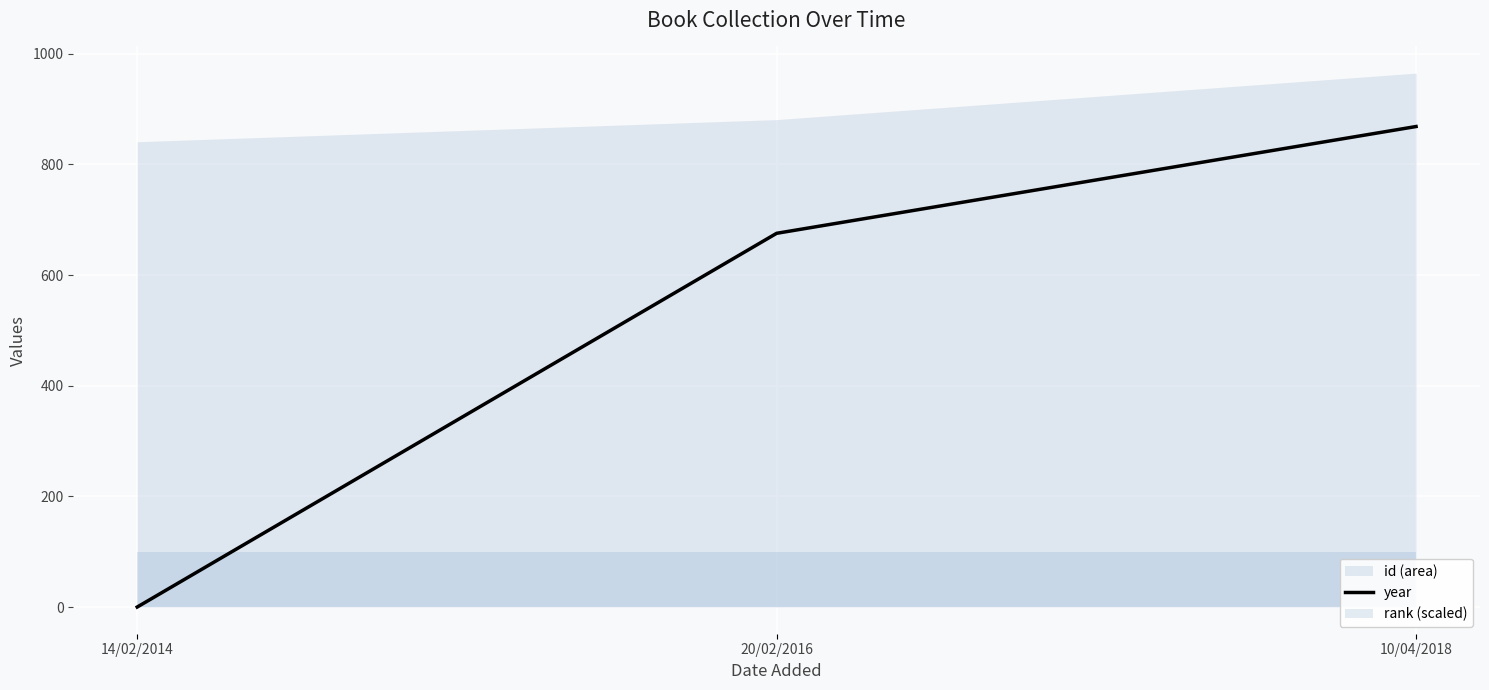

The value at 20/02/2016 is 1150.2. True or false?

False